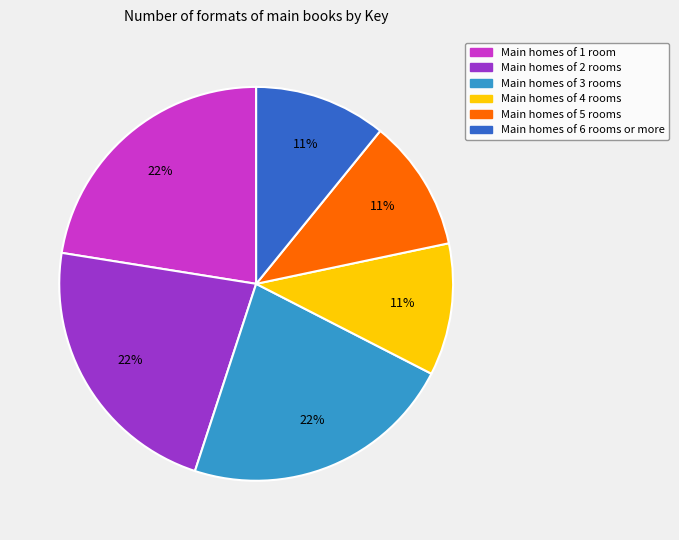

Does any single category account for the majority?

No